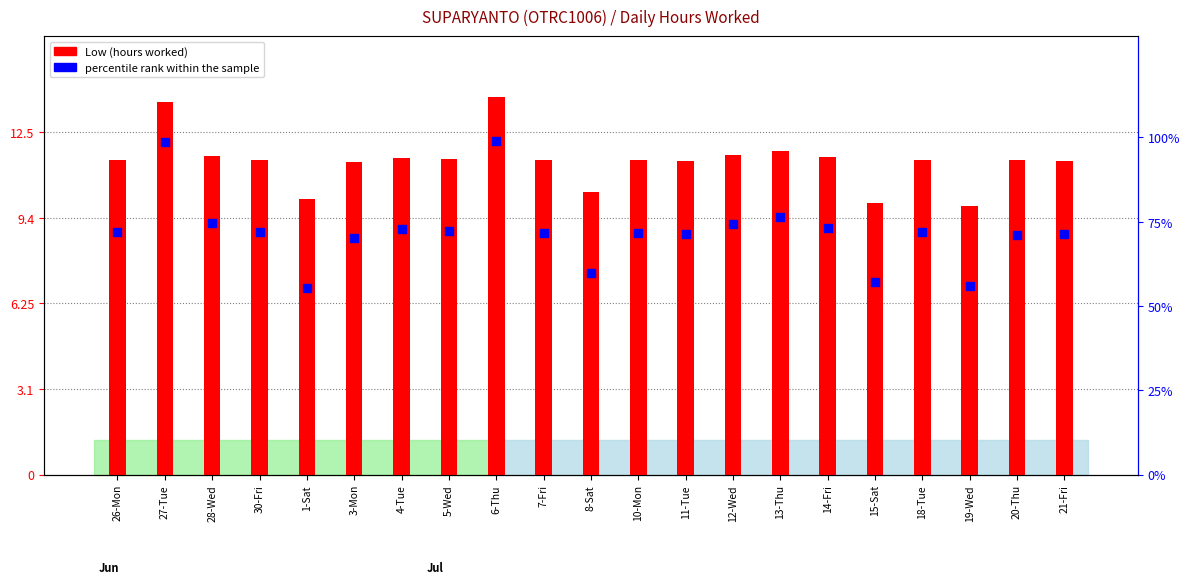

What are all the series names shown in the legend?

Low (hours worked), percentile rank within the sample